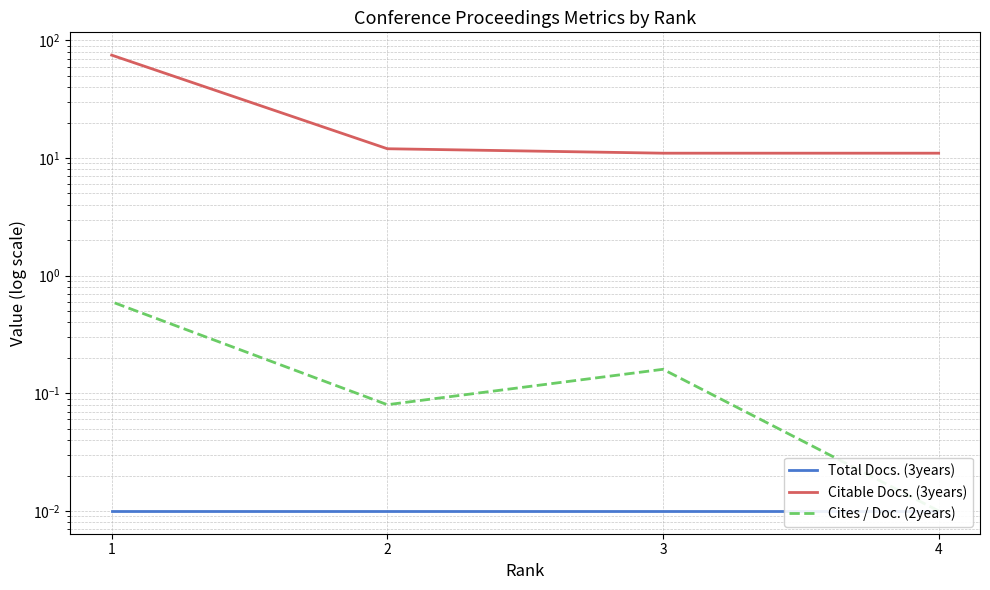

What is the maximum value shown in the chart?

75.0